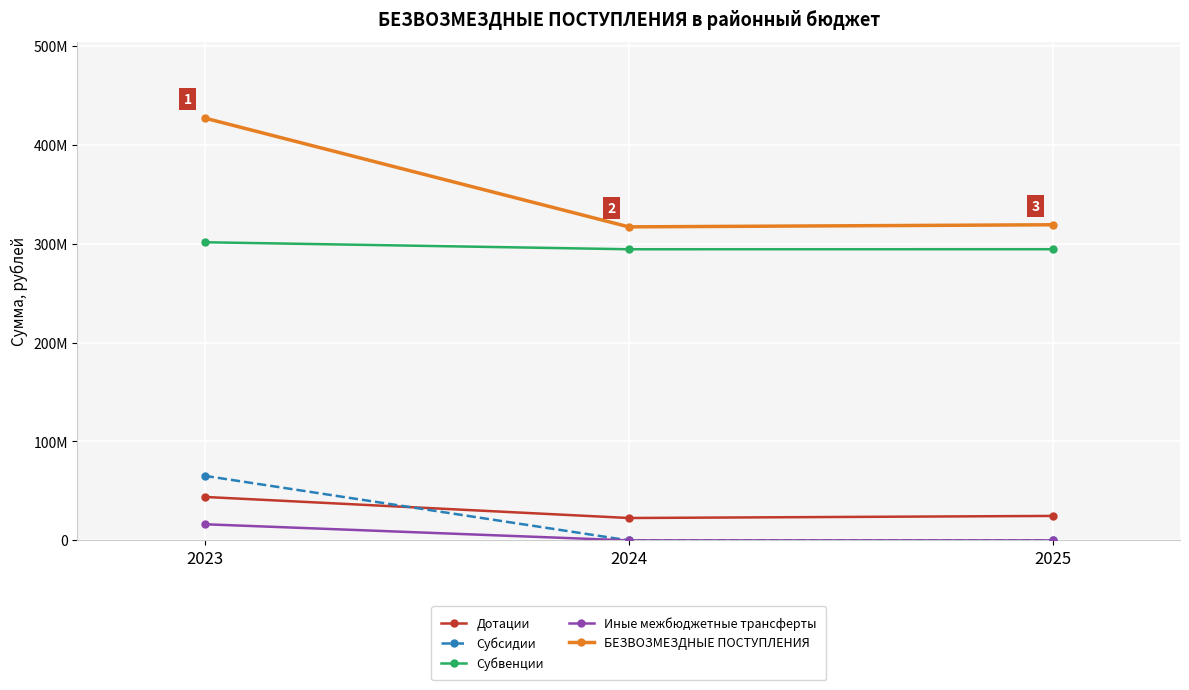

At which category does the chart reach its peak across all series?

2023